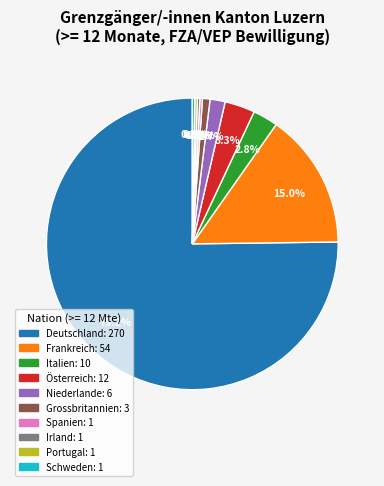

Which category has the biggest portion of the pie?

Deutschland